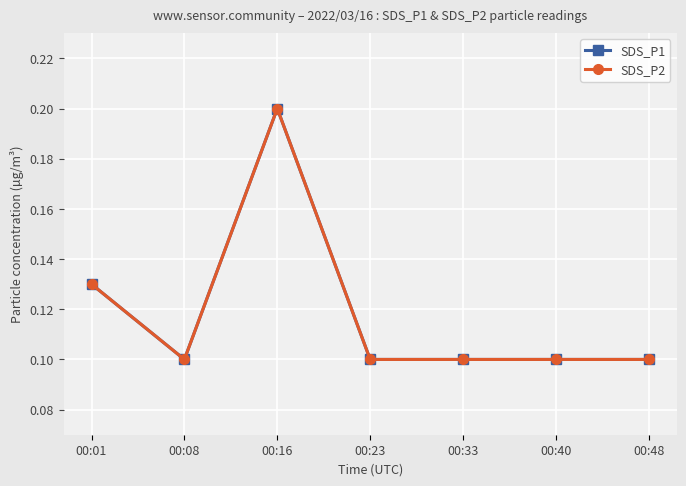

Does the chart have visible grid lines?

Yes